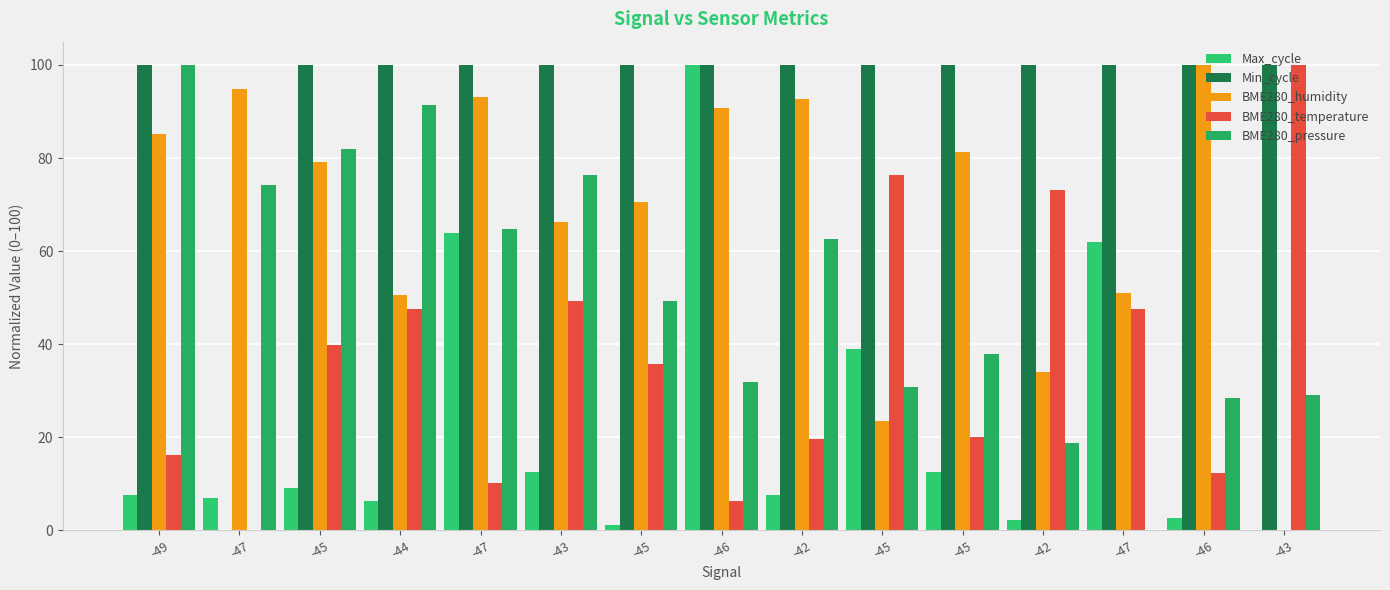

True or false: BME280_temperature has a value of 16.6 at -45.

False